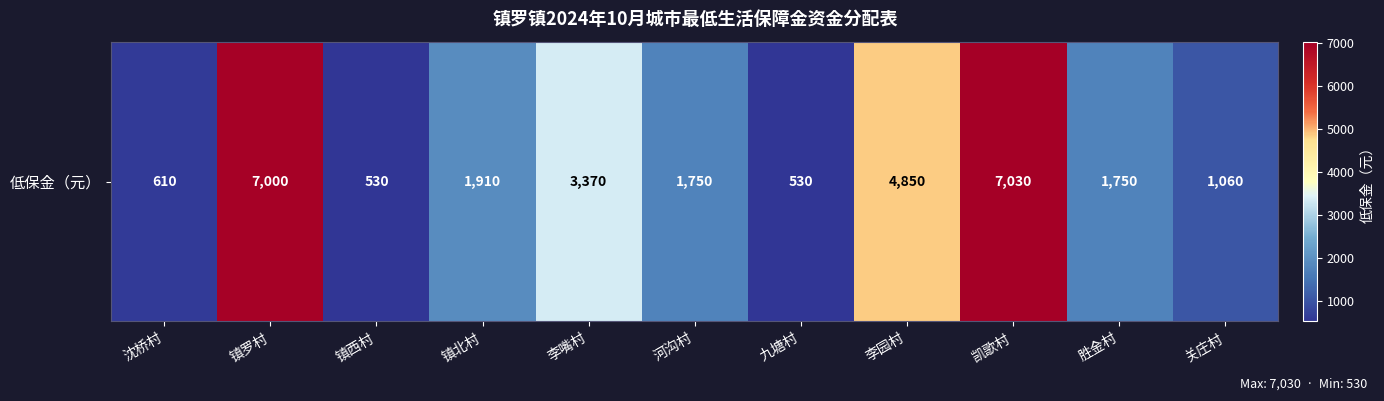

What is the difference between the values at 李嘴村 and 凯歌村?

3660